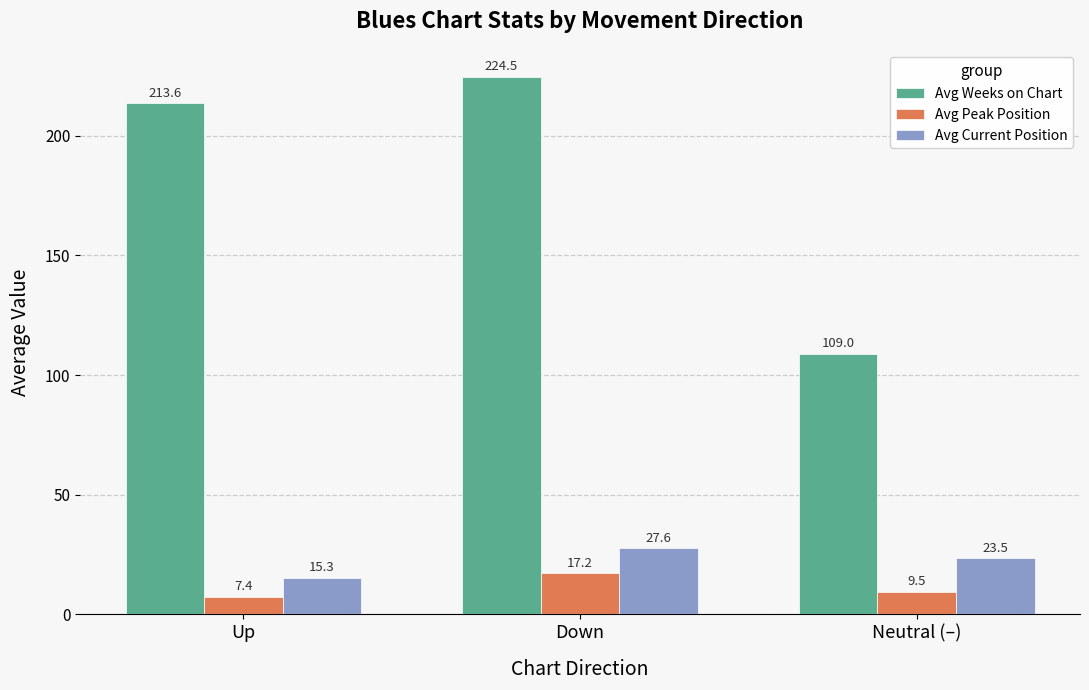

What position from the left is Neutral (–)?

3